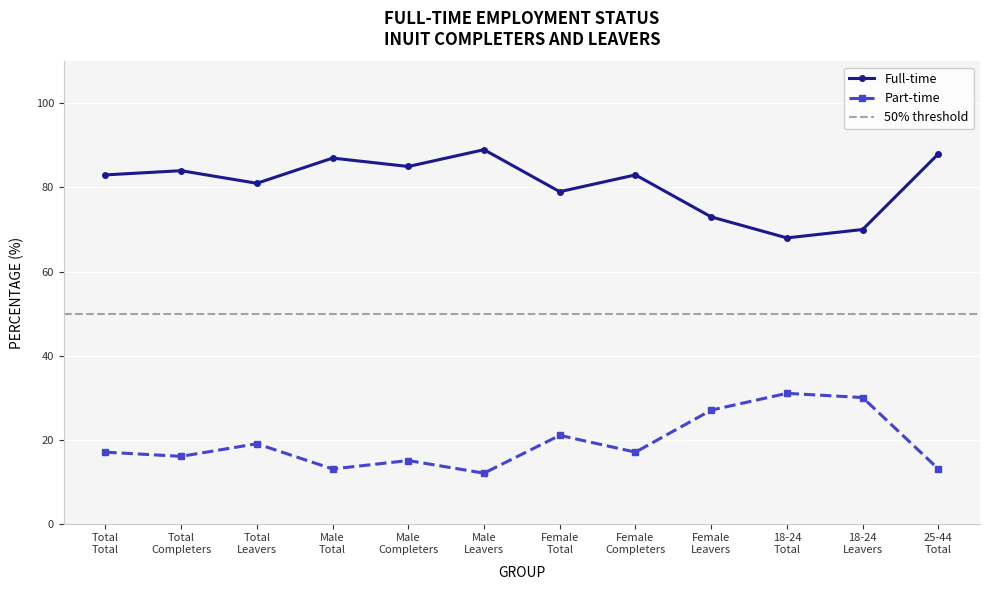

At which label does Part-time reach its minimum?

Male
Leavers